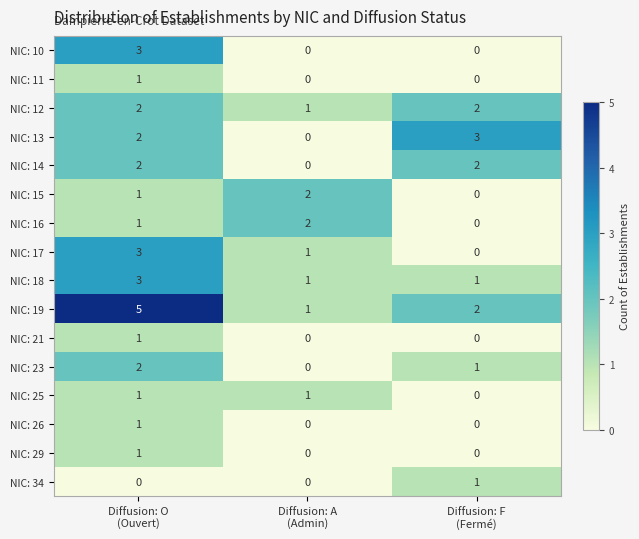

What is the sum of all NIC: 23 values?

3